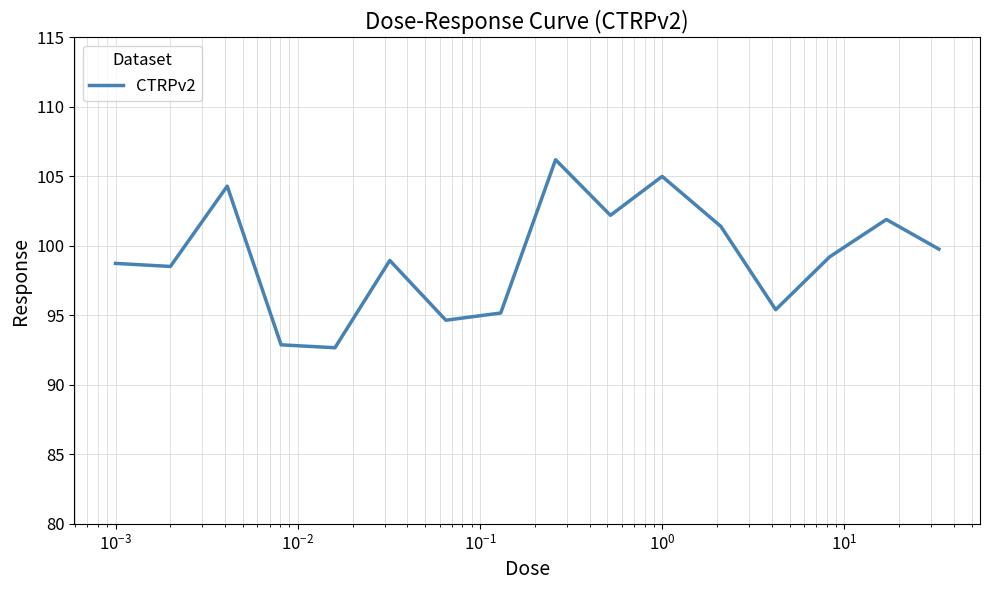

What is the maximum value shown in the chart?

106.2